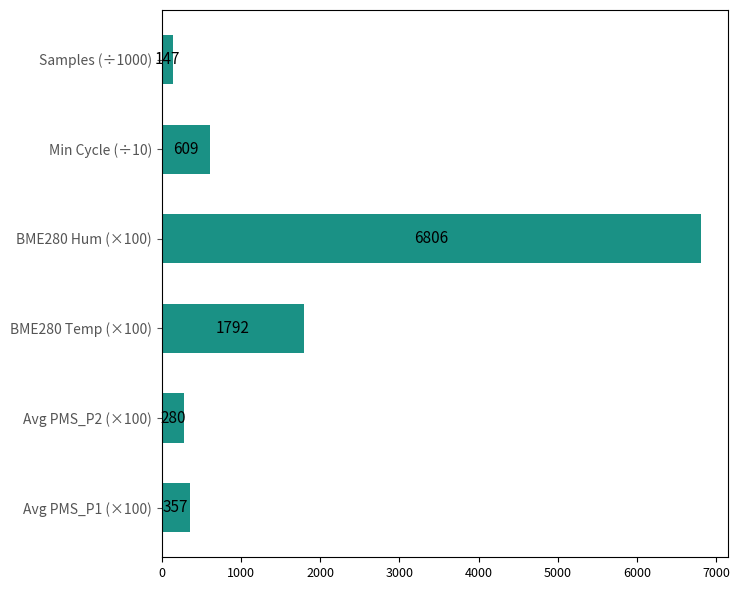

List the labels in order of value, largest first.

BME280 Hum (×100), BME280 Temp (×100), Min Cycle (÷10), Avg PMS_P1 (×100), Avg PMS_P2 (×100), Samples (÷1000)